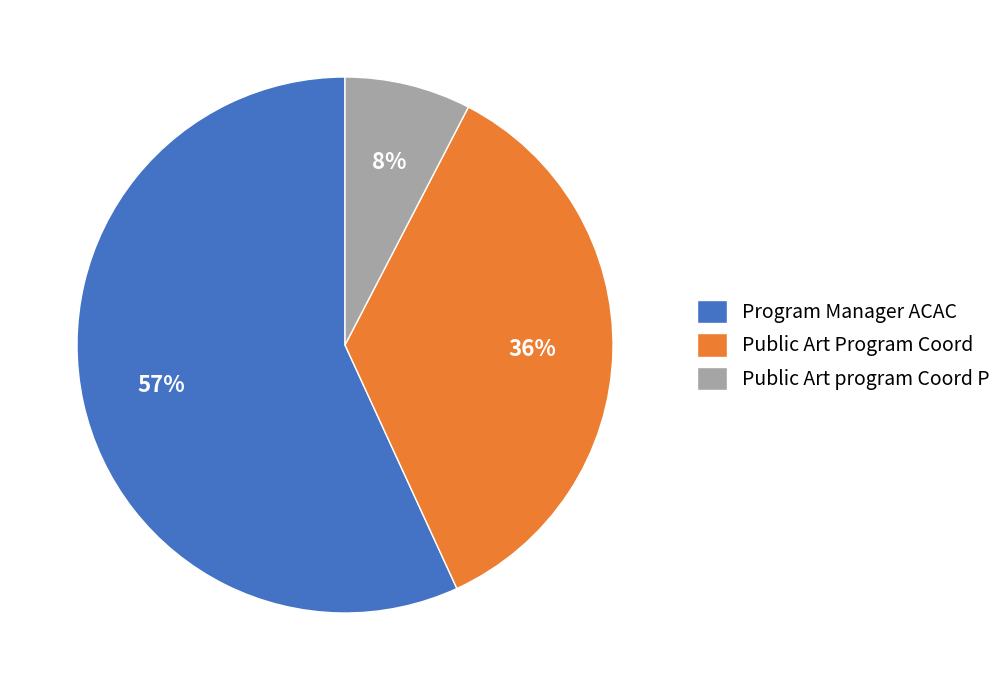

Count the number of slices in the pie.

3